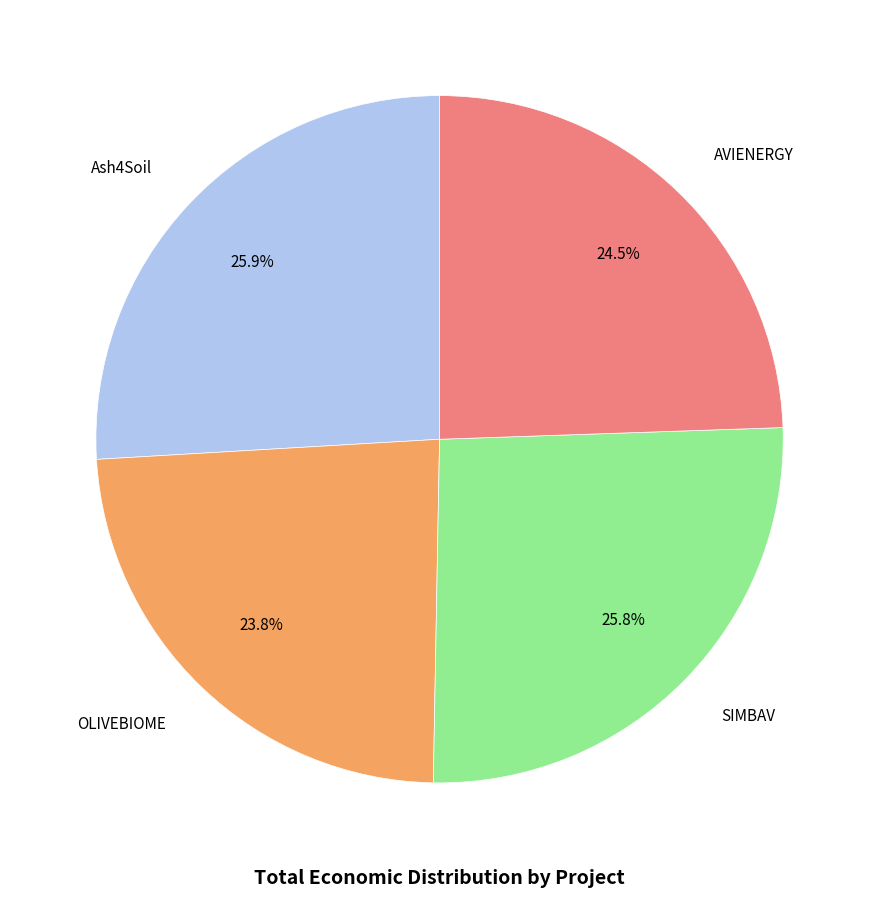

How many slices are in this pie chart?

4